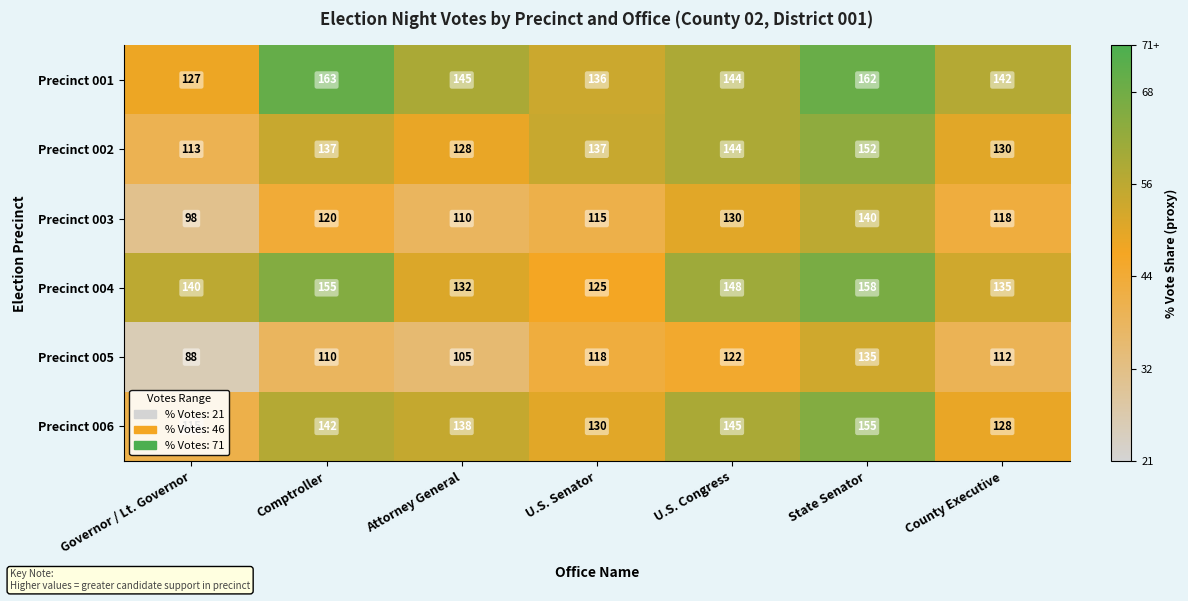

What value does the Precinct 004 series have at Governor / Lt. Governor, to the nearest 5?

140